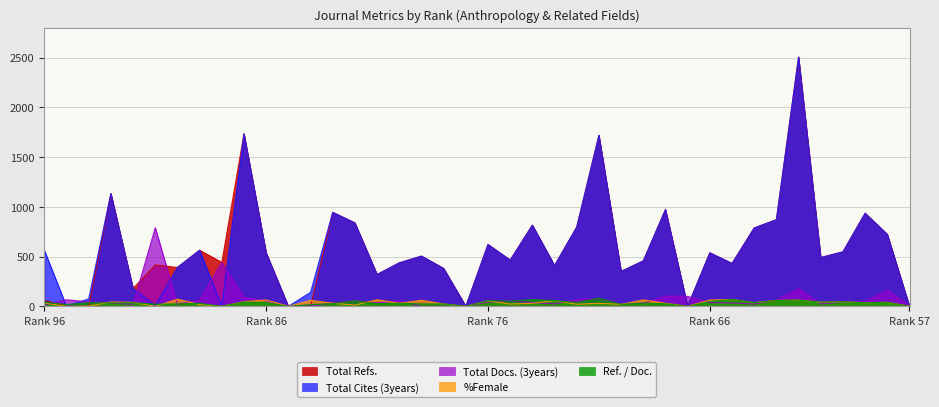

The value of Total Cites (3years) at 85 is 0.0. True or false?

True